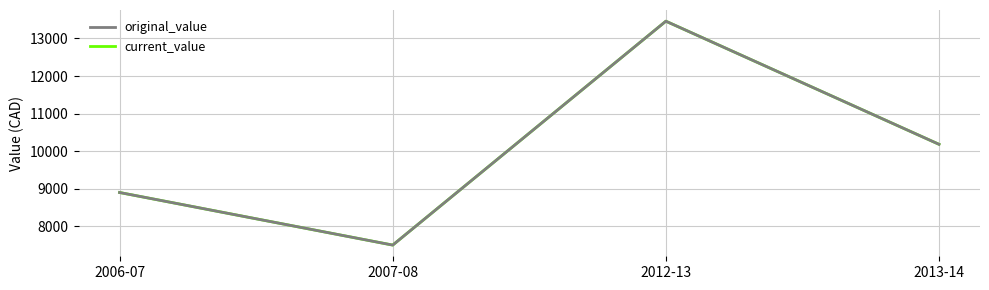

Does the chart display data point markers on the line(s)?

No